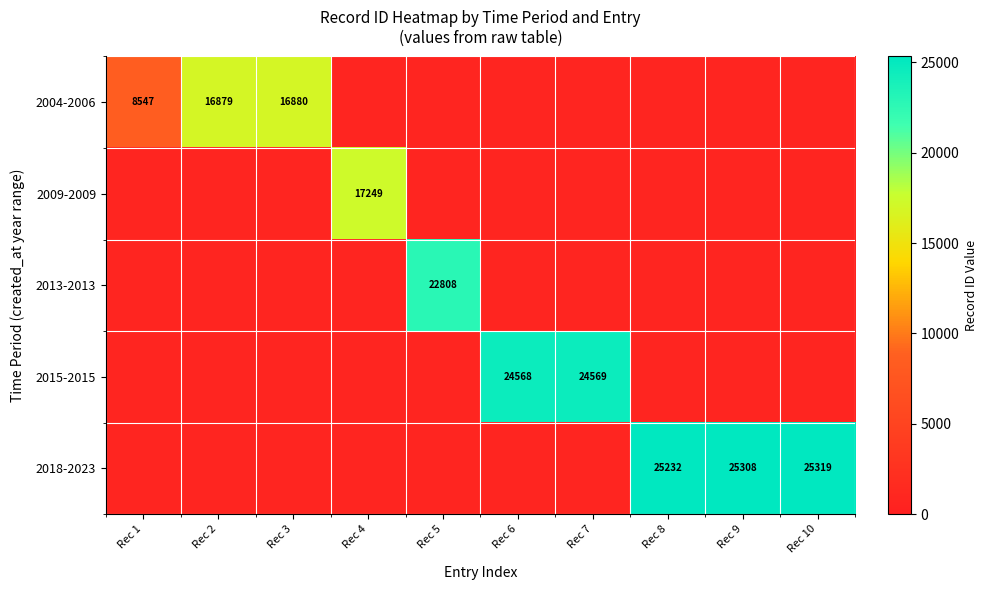

Is it true that 2018-2023 equals 41880.3 at Rec 9?

False